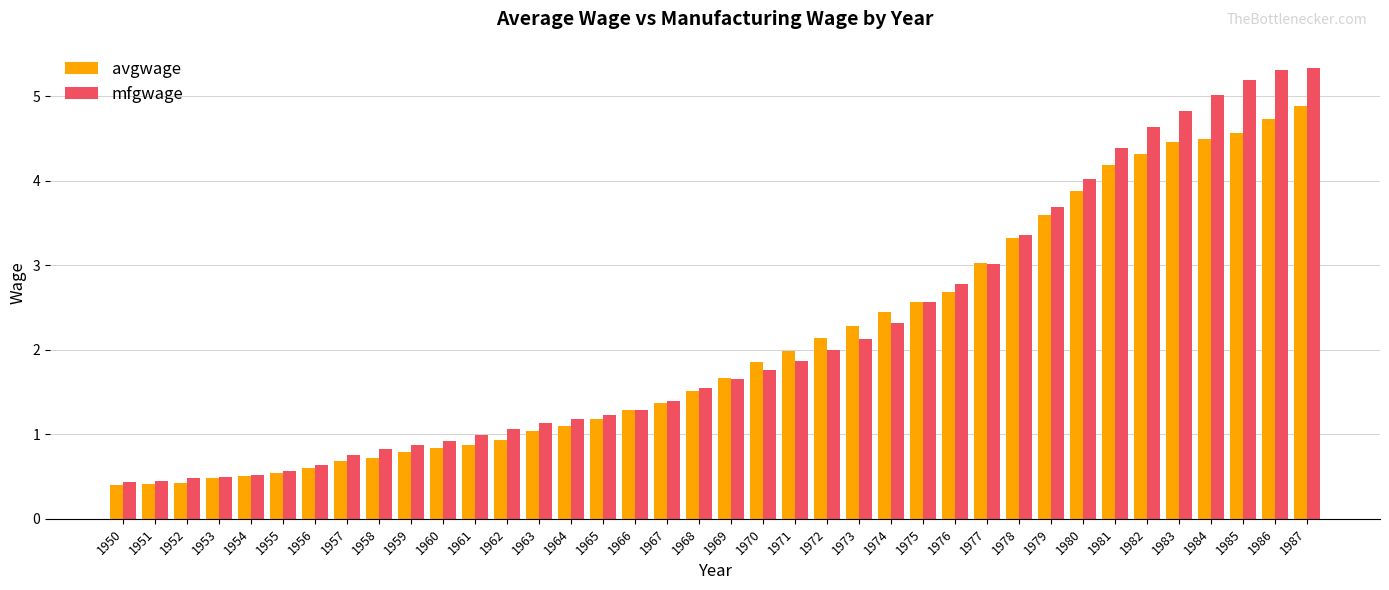

Which series changed the most between 1962 and 1976?

avgwage